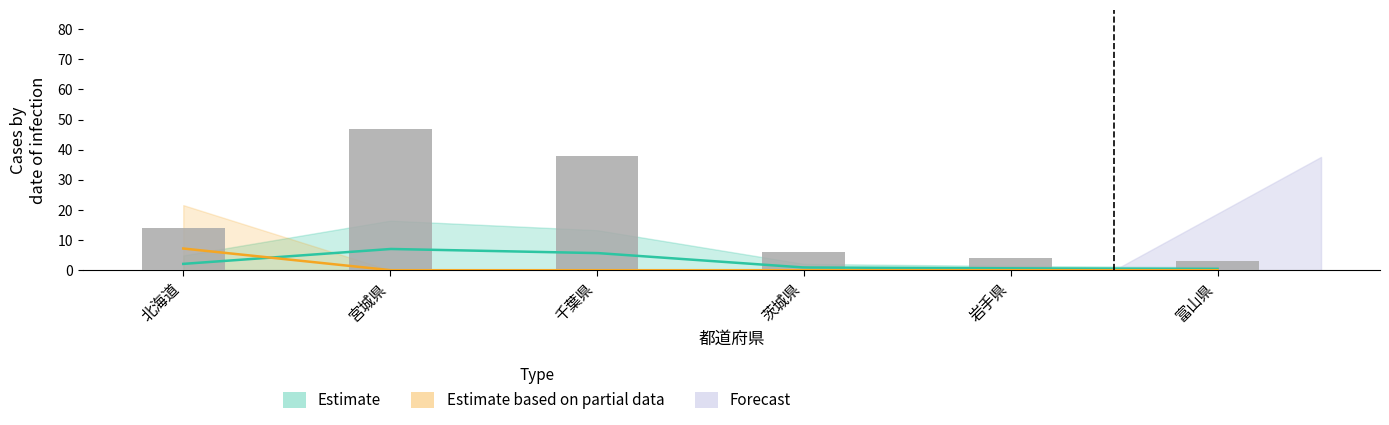

Between 北海道 and 宮城県, which is larger?

宮城県